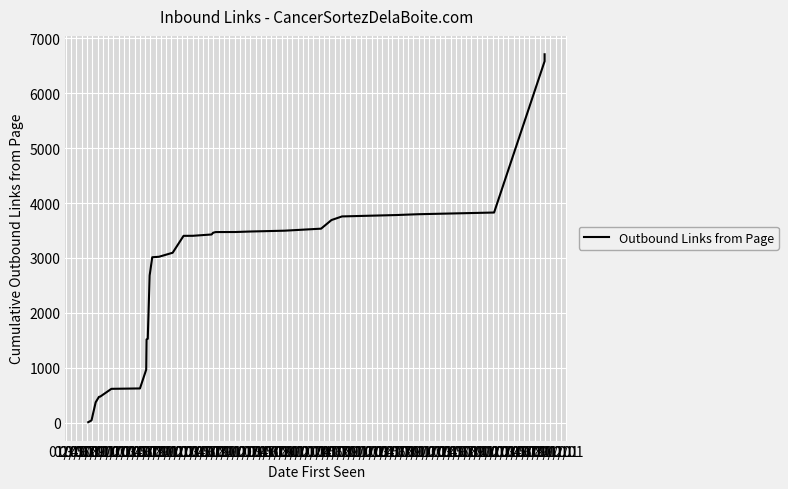

How many values exceed 3404?

14